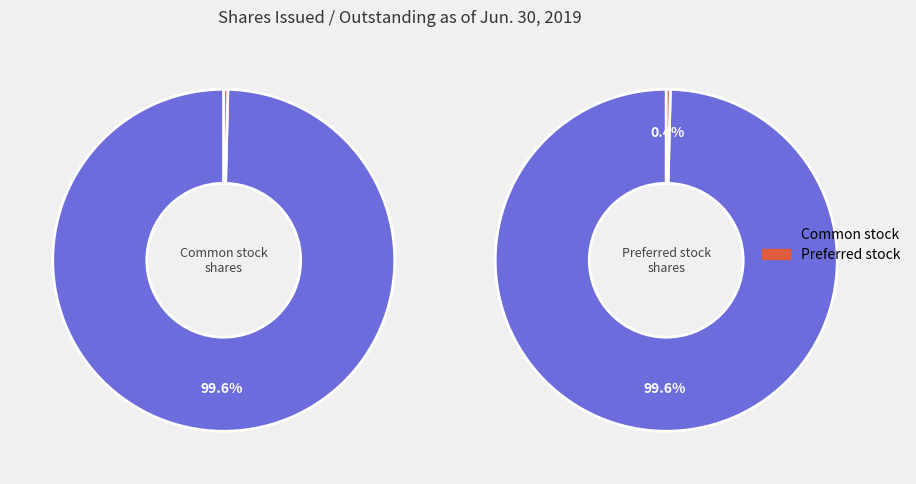

Is Preferred stock the majority of the pie?

No